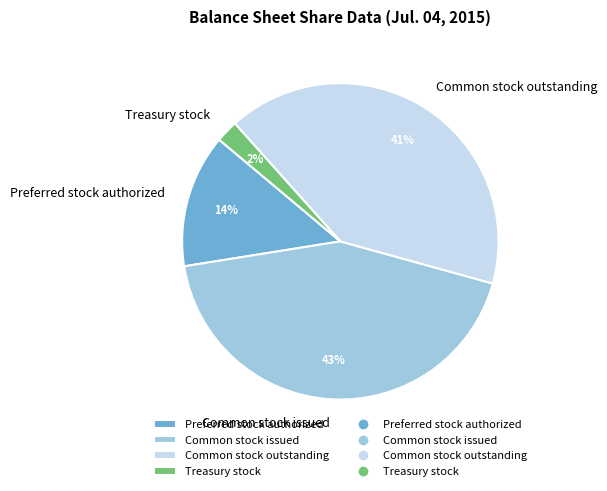

Which category has the smallest portion of the pie?

Treasury stock